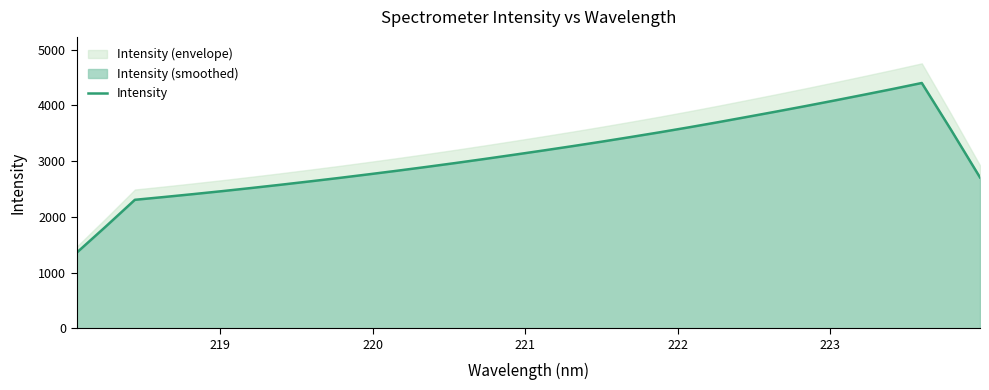

What is the maximum value shown in the chart?

4401.4